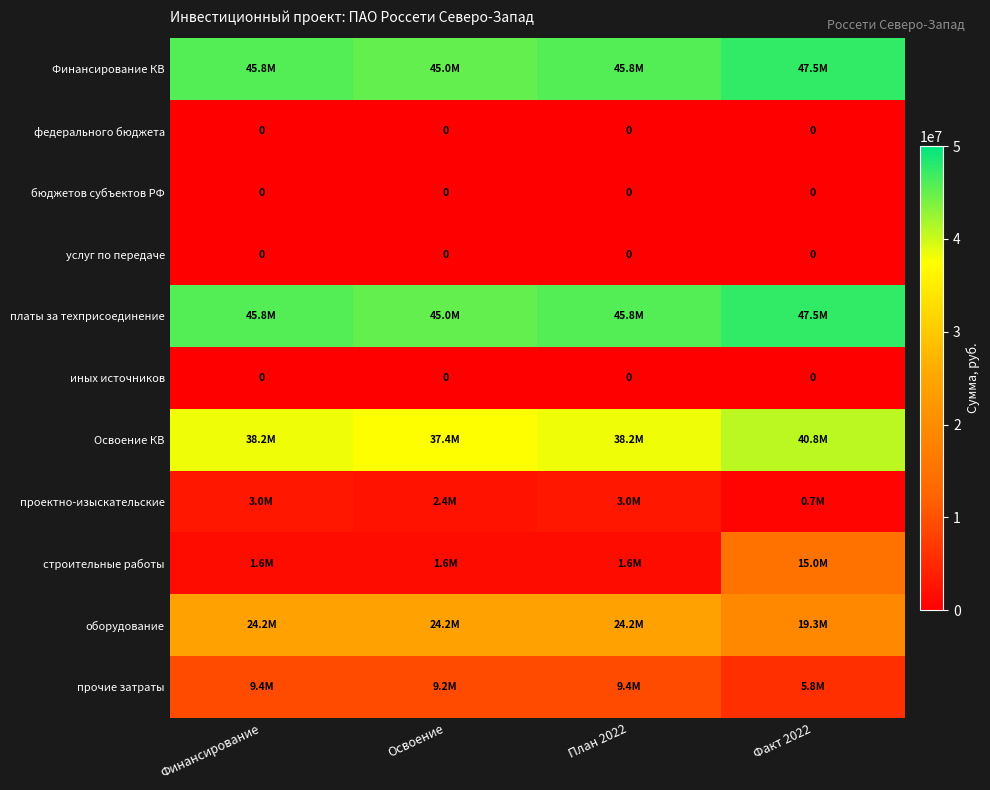

Is it true that платы за техприсоединение equals 64091991 at Финансирование?

False